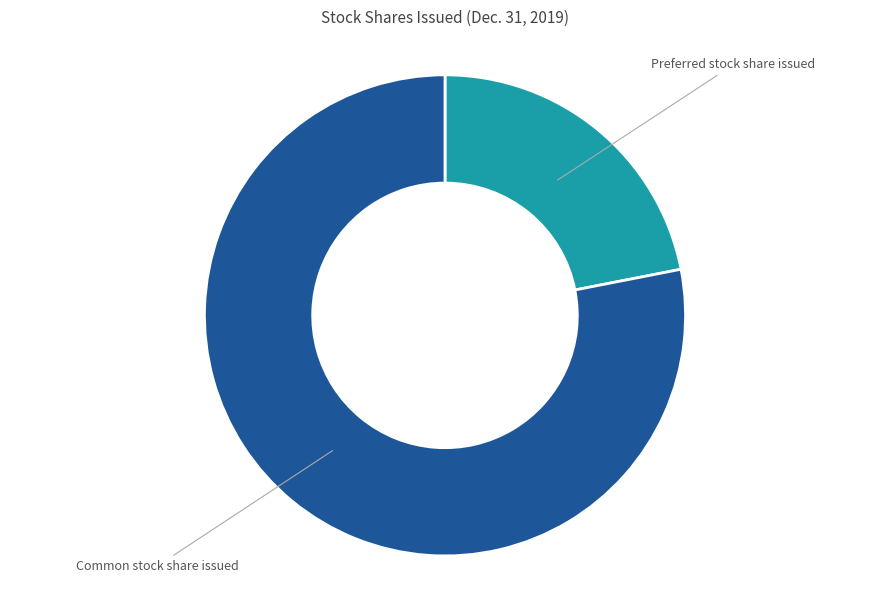

Approximately how many times larger is the value at Common stock share issued compared to Preferred stock share issued?

3.6